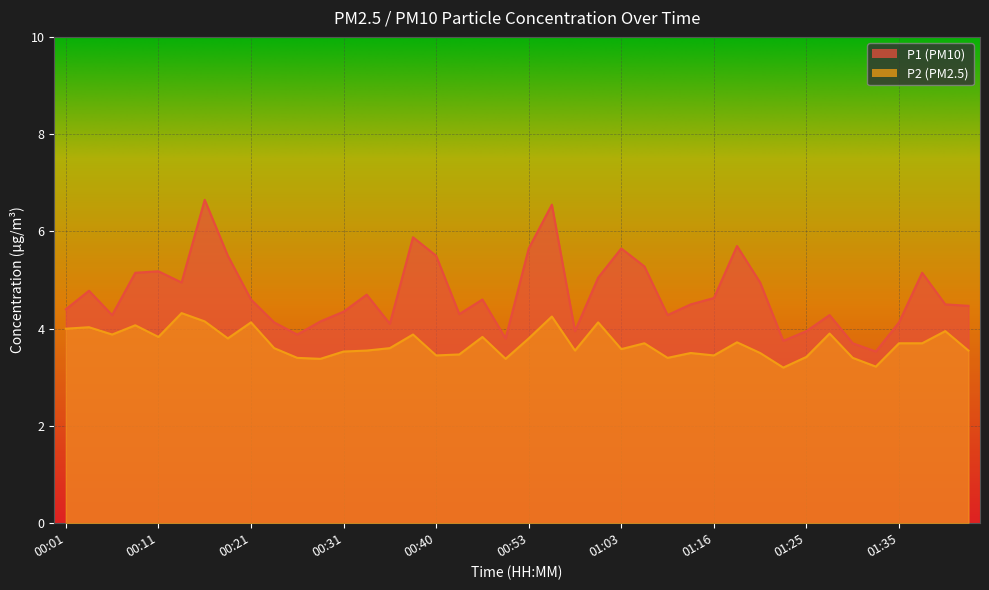

Reading left to right, extract all data points from this chart.

P1: 00:01=4.4	00:04=4.8	00:06=4.3	00:09=5.2	00:11=5.2	00:13=5.0	00:16=6.7	00:18=5.5	00:21=4.6	00:23=4.1	00:26=3.9	00:28=4.2	00:31=4.3	00:33=4.7	00:35=4.1	00:38=5.9	00:40=5.5	00:43=4.3	00:48=4.6	00:50=3.8	00:53=5.7	00:55=6.5	00:58=4.0	01:00=5.0	01:03=5.7	01:08=5.3	01:11=4.3	01:13=4.5	01:16=4.6	01:18=5.7	01:21=5.0	01:23=3.8	01:25=4.0	01:28=4.3	01:30=3.7	01:33=3.5	01:35=4.1	01:38=5.2	01:40=4.5	01:43=4.5
P2: 00:01=4.0	00:04=4.0	00:06=3.9	00:09=4.1	00:11=3.8	00:13=4.3	00:16=4.2	00:18=3.8	00:21=4.1	00:23=3.6	00:26=3.4	00:28=3.4	00:31=3.5	00:33=3.5	00:35=3.6	00:38=3.9	00:40=3.5	00:43=3.5	00:48=3.8	00:50=3.4	00:53=3.8	00:55=4.2	00:58=3.5	01:00=4.1	01:03=3.6	01:08=3.7	01:11=3.4	01:13=3.5	01:16=3.5	01:18=3.7	01:21=3.5	01:23=3.2	01:25=3.4	01:28=3.9	01:30=3.4	01:33=3.2	01:35=3.7	01:38=3.7	01:40=4.0	01:43=3.5